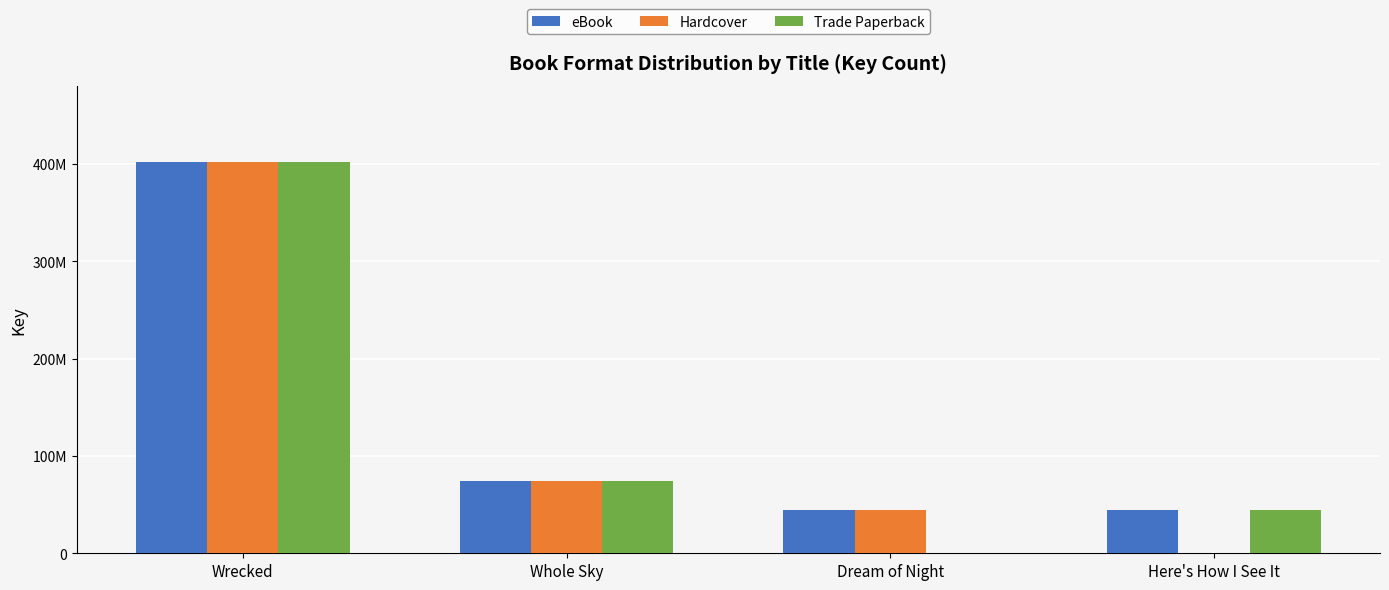

What is the highest value of the eBook series?

401736037